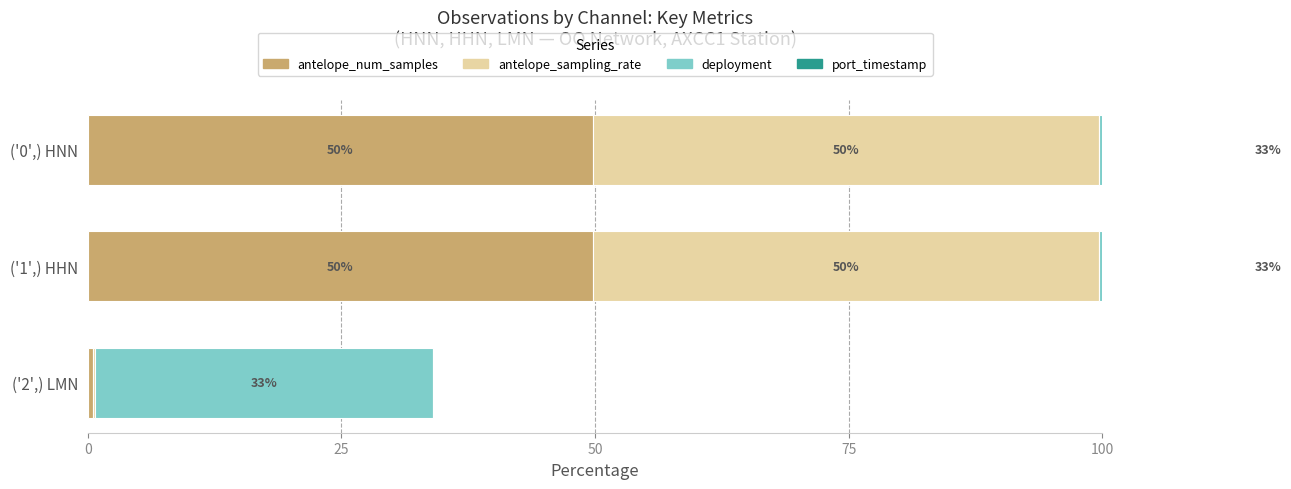

What is the difference between the maximum and minimum values in the antelope_sampling_rate series?

49.6